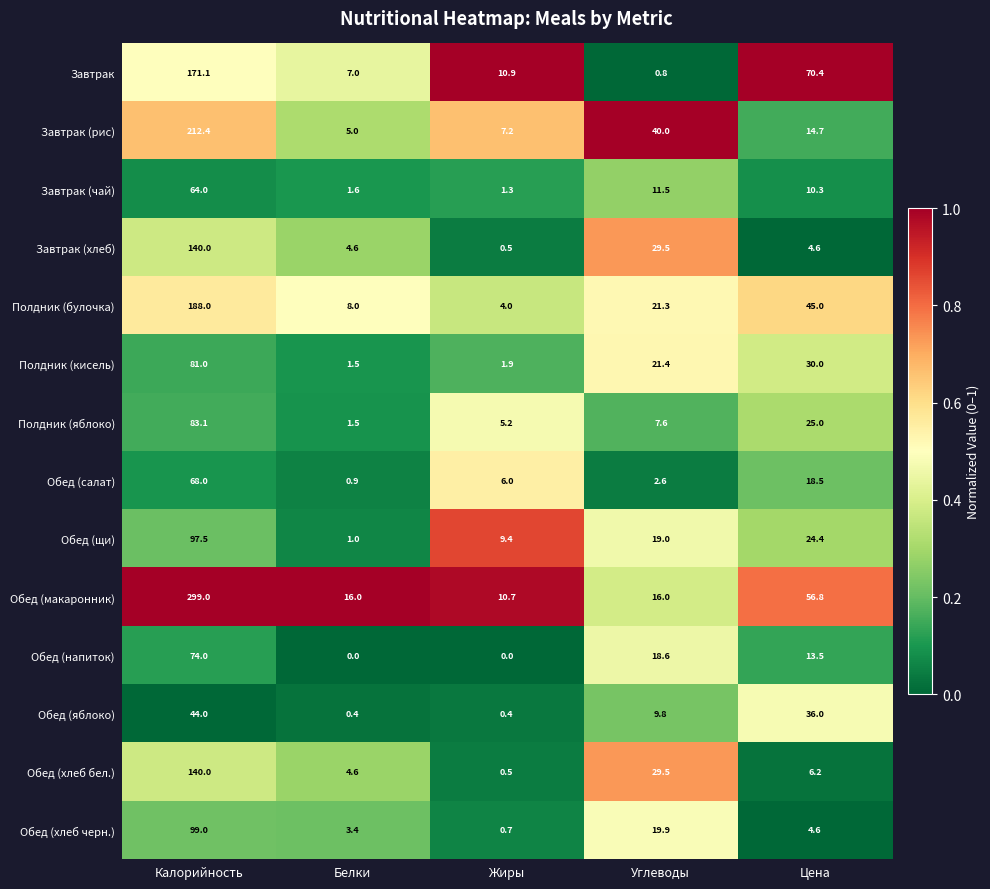

What is the total value across all series at Цена?

360.0